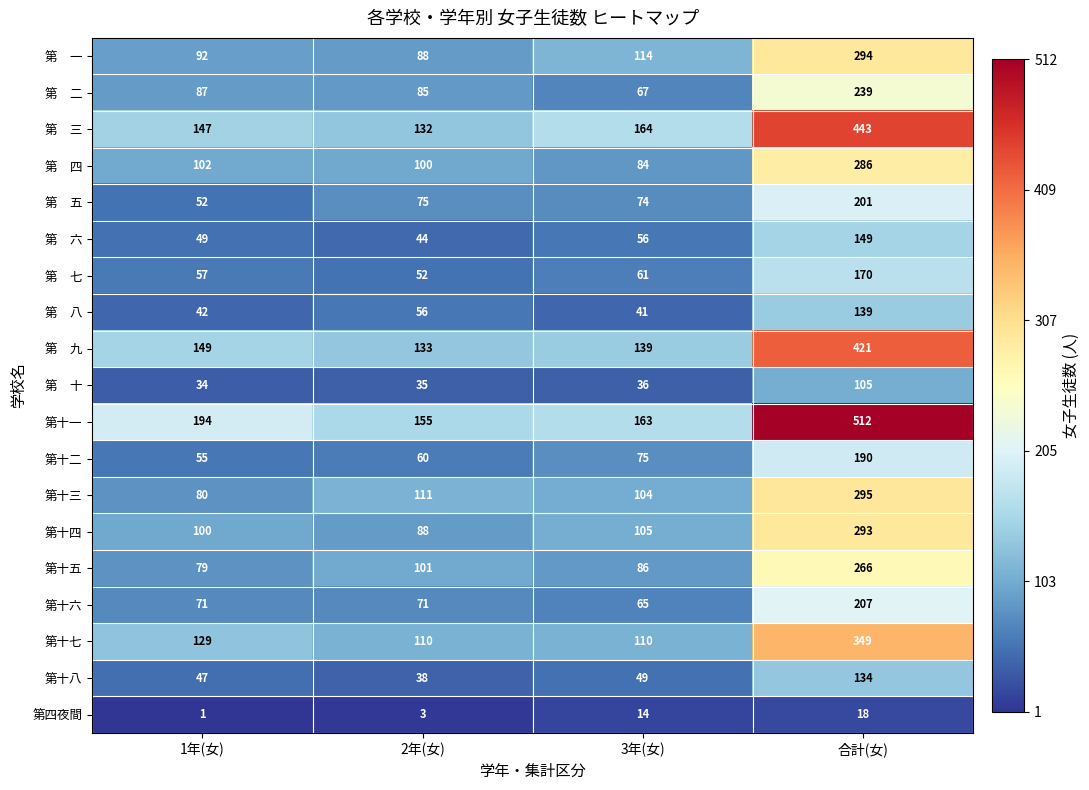

What is the approximate value of 第十八 at 合計(女), to the nearest 10?

130